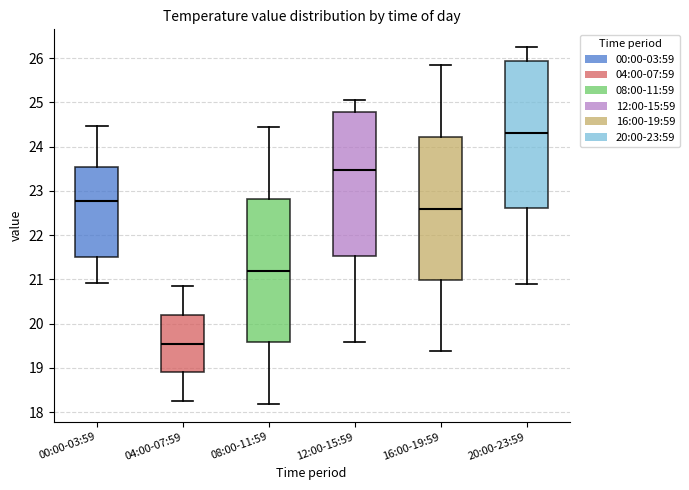

Reading left to right, read every box against the y-axis: the position of its median line, the range the box covers, and the ends of its whiskers. The values are not printed on the chart, so give them approximately, as read against the axis.

00:00-03:59: median 22.8, box 21.5 to 23.6, whiskers 20.9 to 24.5
04:00-07:59: median 19.6, box 18.9 to 20.2, whiskers 18.3 to 20.9
08:00-11:59: median 21.2, box 19.6 to 22.8, whiskers 18.2 to 24.5
12:00-15:59: median 23.5, box 21.5 to 24.8, whiskers 19.6 to 25.1
16:00-19:59: median 22.6, box 21.0 to 24.2, whiskers 19.4 to 25.9
20:00-23:59: median 24.3, box 22.6 to 25.9, whiskers 20.9 to 26.3